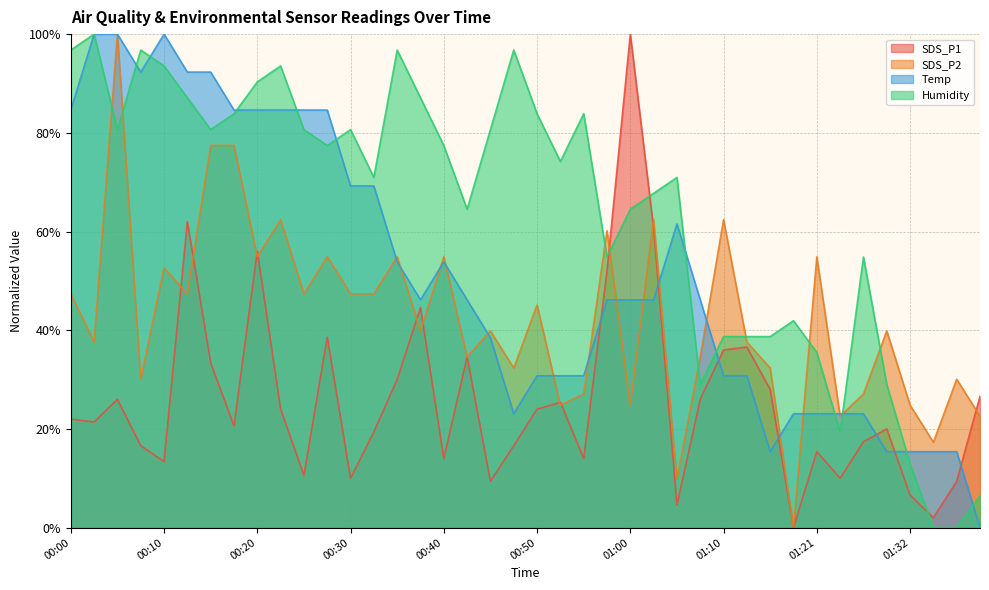

Reading right to left, transcribe all the data shown in this chart.

SDS_P1: 01:40=26.6	01:37=9.4	01:35=2.0	01:32=6.6	01:30=20.0	01:27=17.4	01:24=10.0	01:21=15.4	01:18=0.0	01:16=28.0	01:13=36.6	01:10=36.0	01:08=26.0	01:05=4.6	01:03=60.6	01:00=100.0	00:58=52.0	00:55=14.0	00:53=25.4	00:50=24.0	00:48=16.6	00:45=9.4	00:43=34.6	00:40=14.0	00:38=44.6	00:35=30.0	00:33=19.4	00:30=10.0	00:28=38.6	00:25=10.6	00:23=24.0	00:20=56.0	00:18=20.6	00:15=33.4	00:13=62.0	00:10=13.4	00:08=16.6	00:05=26.0	00:03=21.4	00:00=22.0
SDS_P2: 01:40=22.6	01:37=30.1	01:35=17.3	01:32=24.8	01:30=39.8	01:27=27.1	01:24=22.6	01:21=54.9	01:18=0.0	01:16=32.3	01:13=37.6	01:10=62.4	01:08=34.6	01:05=9.8	01:03=62.4	01:00=24.8	00:58=60.2	00:55=27.1	00:53=24.8	00:50=45.1	00:48=32.3	00:45=39.8	00:43=34.6	00:40=54.9	00:38=39.8	00:35=54.9	00:33=47.4	00:30=47.4	00:28=54.9	00:25=47.4	00:23=62.4	00:20=54.9	00:18=77.4	00:15=77.4	00:13=47.4	00:10=52.6	00:08=30.1	00:05=100.0	00:03=37.6	00:00=47.4
Temp: 01:40=0.0	01:37=15.4	01:35=15.4	01:32=15.4	01:30=15.4	01:27=23.1	01:24=23.1	01:21=23.1	01:18=23.1	01:16=15.4	01:13=30.8	01:10=30.8	01:08=46.2	01:05=61.5	01:03=46.2	01:00=46.2	00:58=46.2	00:55=30.8	00:53=30.8	00:50=30.8	00:48=23.1	00:45=38.5	00:43=46.2	00:40=53.8	00:38=46.2	00:35=53.8	00:33=69.2	00:30=69.2	00:28=84.6	00:25=84.6	00:23=84.6	00:20=84.6	00:18=84.6	00:15=92.3	00:13=92.3	00:10=100.0	00:08=92.3	00:05=100.0	00:03=100.0	00:00=84.6
Humidity: 01:40=6.5	01:37=0.0	01:35=0.0	01:32=12.9	01:30=29.0	01:27=54.8	01:24=19.4	01:21=35.5	01:18=41.9	01:16=38.7	01:13=38.7	01:10=38.7	01:08=29.0	01:05=71.0	01:03=67.7	01:00=64.5	00:58=54.8	00:55=83.9	00:53=74.2	00:50=83.9	00:48=96.8	00:45=80.6	00:43=64.5	00:40=77.4	00:38=87.1	00:35=96.8	00:33=71.0	00:30=80.6	00:28=77.4	00:25=80.6	00:23=93.5	00:20=90.3	00:18=83.9	00:15=80.6	00:13=87.1	00:10=93.5	00:08=96.8	00:05=80.6	00:03=100.0	00:00=96.8